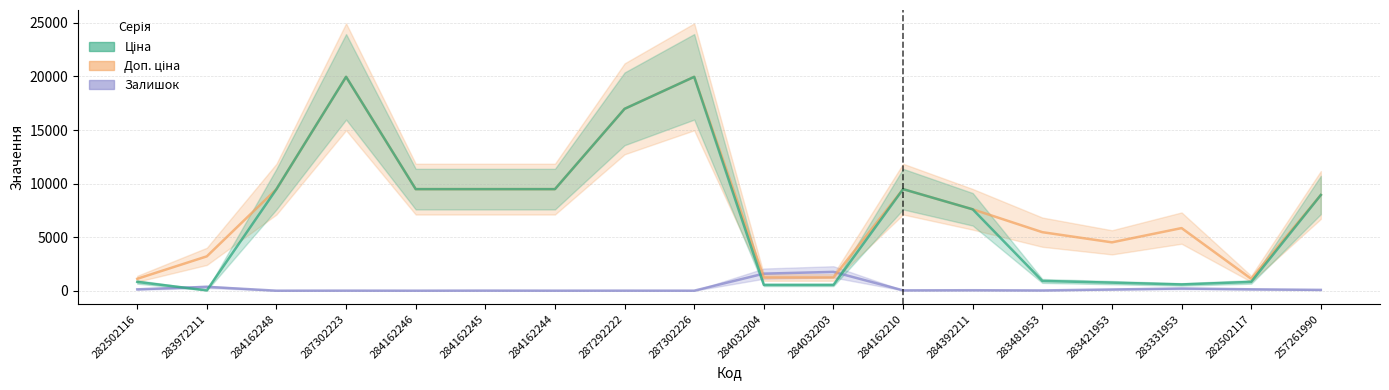

True or false: Доп. ціна has a value of 1235.4 at 284032204.

True